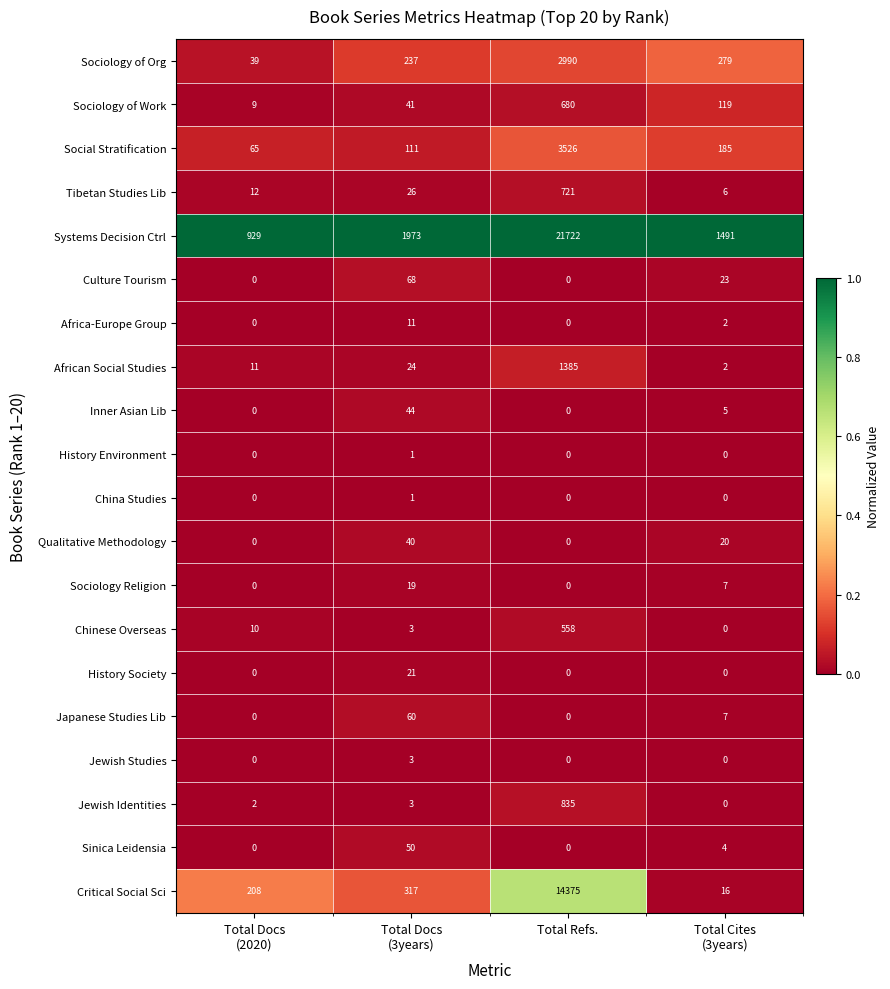

The Sociology of Org series shows 1950 at Total Refs.. True or false?

False